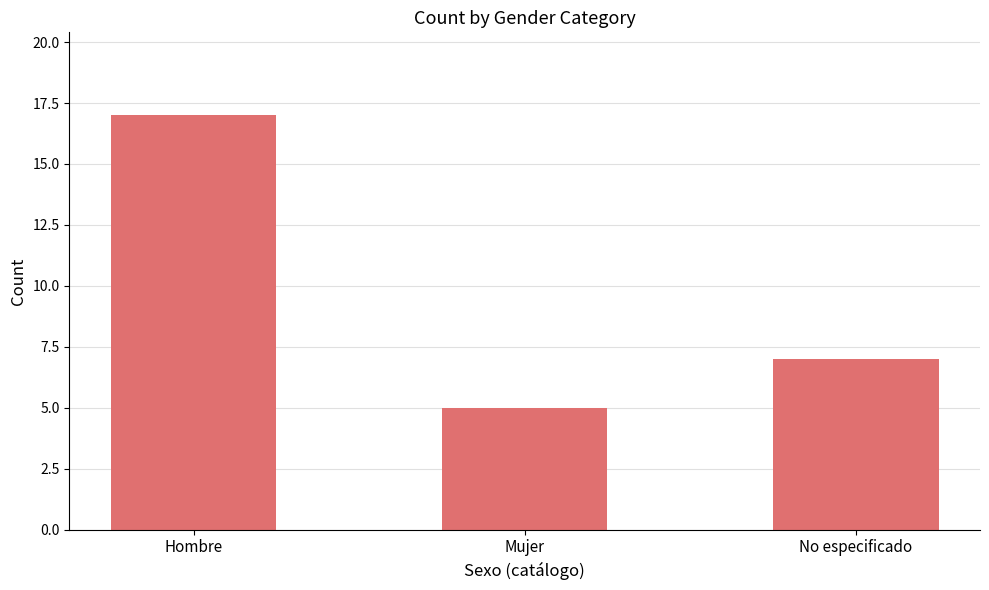

Rank the categories by value from highest to lowest.

Hombre, No especificado, Mujer